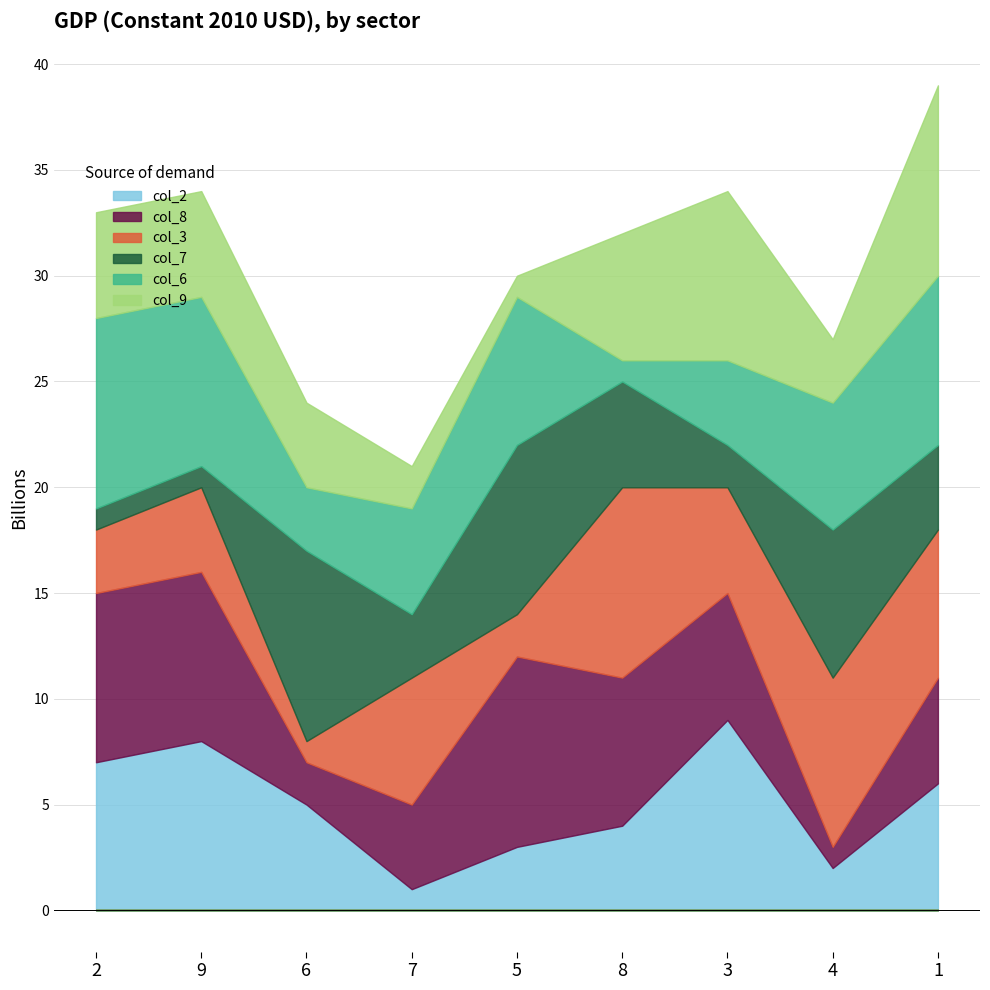

Which category has the lowest value in the col_9 series?

5